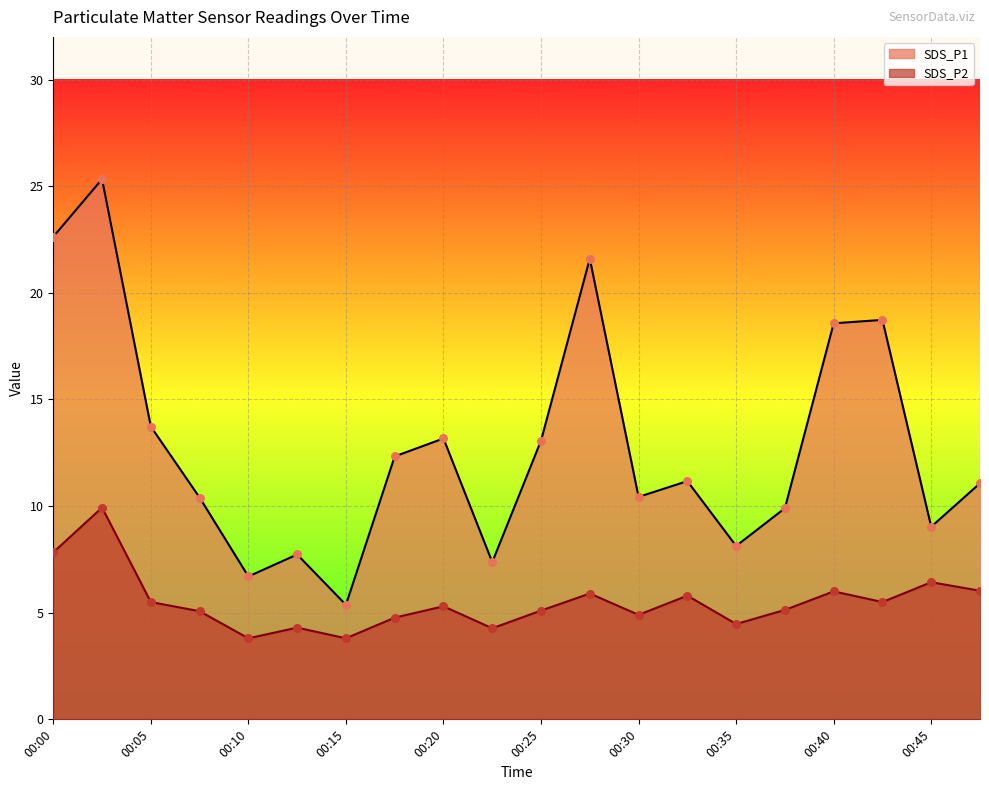

At which category is the sum across all series the highest?

00:02